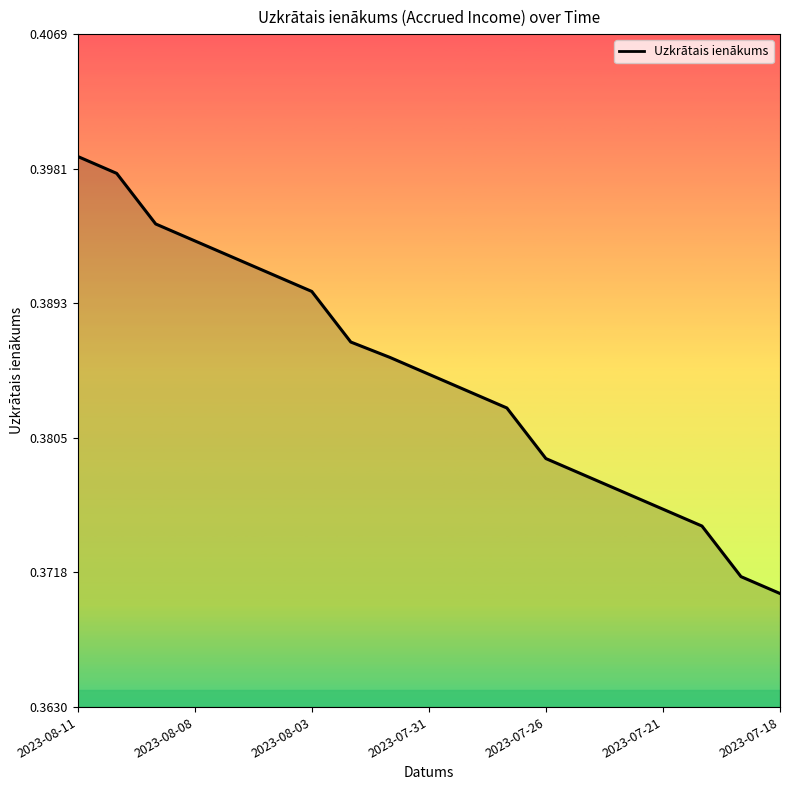

How many lines are shown in the chart?

1